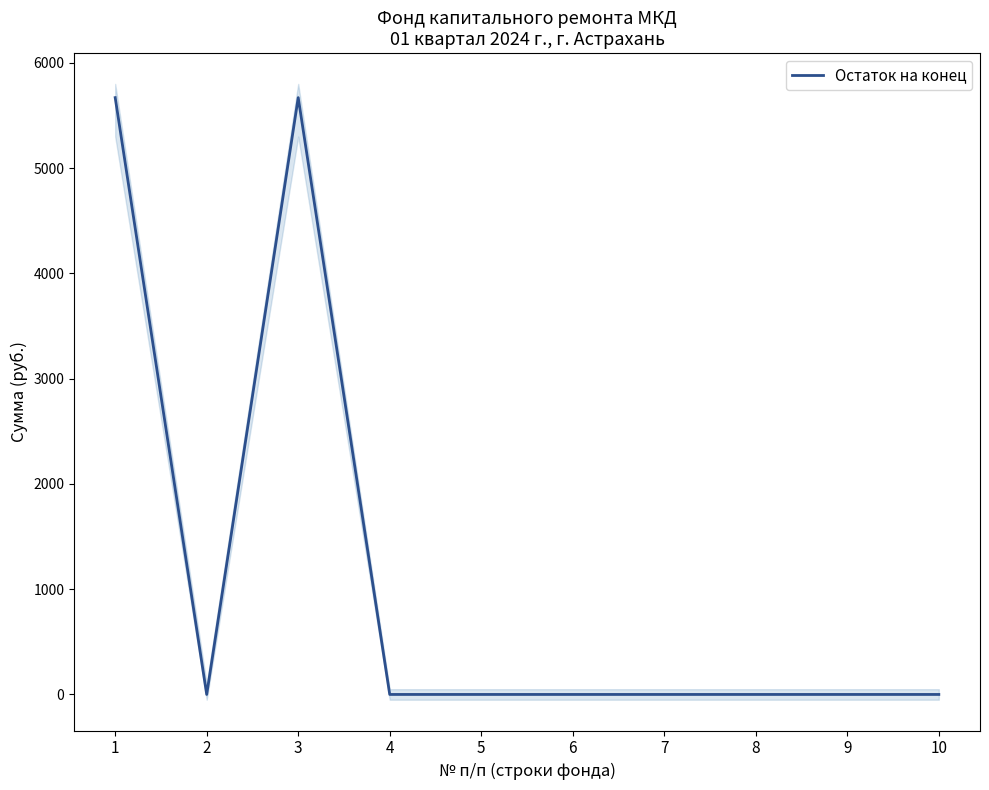

How many series are shown in this chart?

1